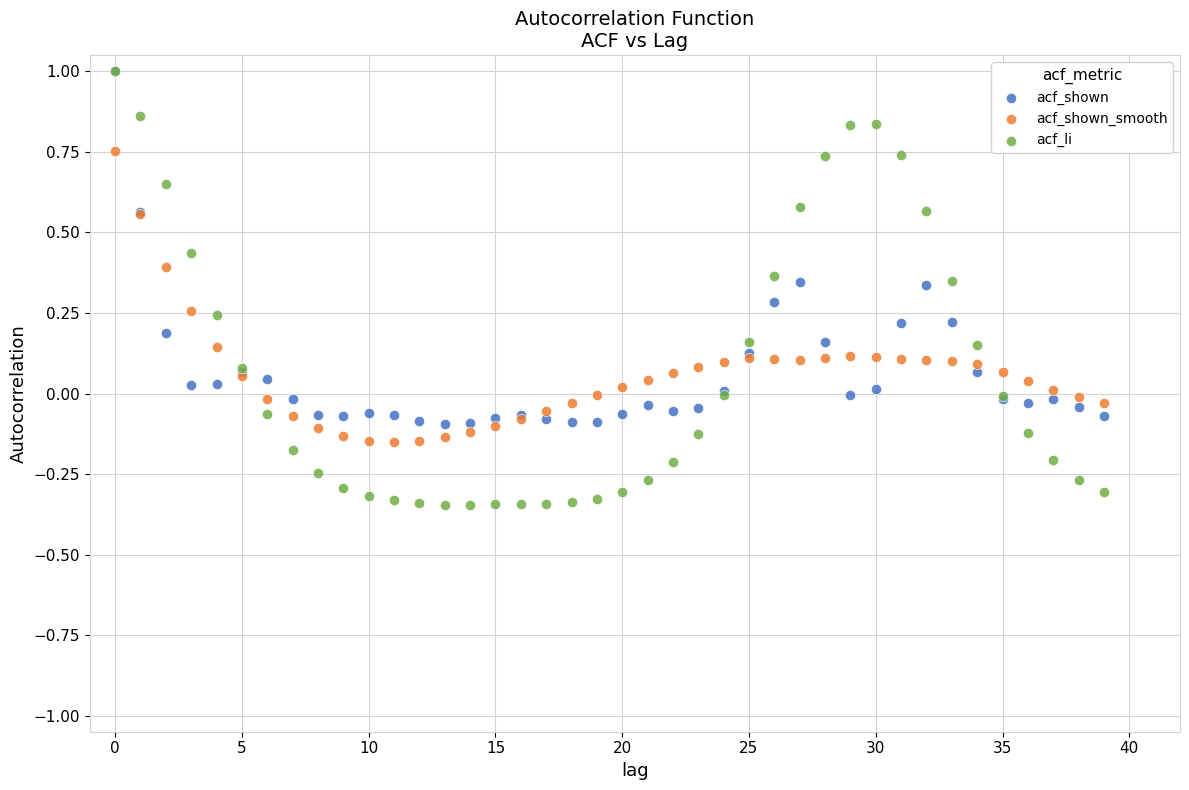

What are all the series names shown in the legend?

acf_shown, acf_shown_smooth, acf_li